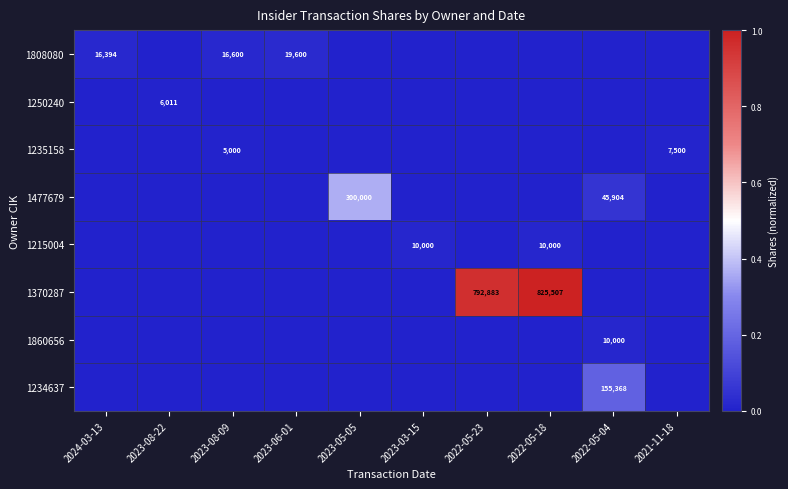

How many 1477679 values are between 0 and 1?

10